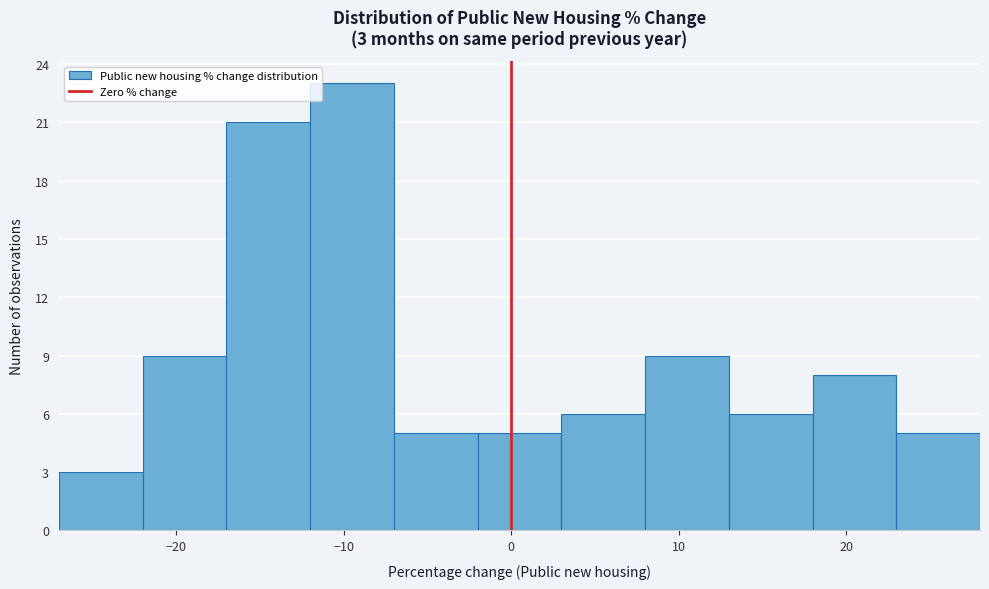

Which range on the x-axis has the tallest bar?

-12 to -7